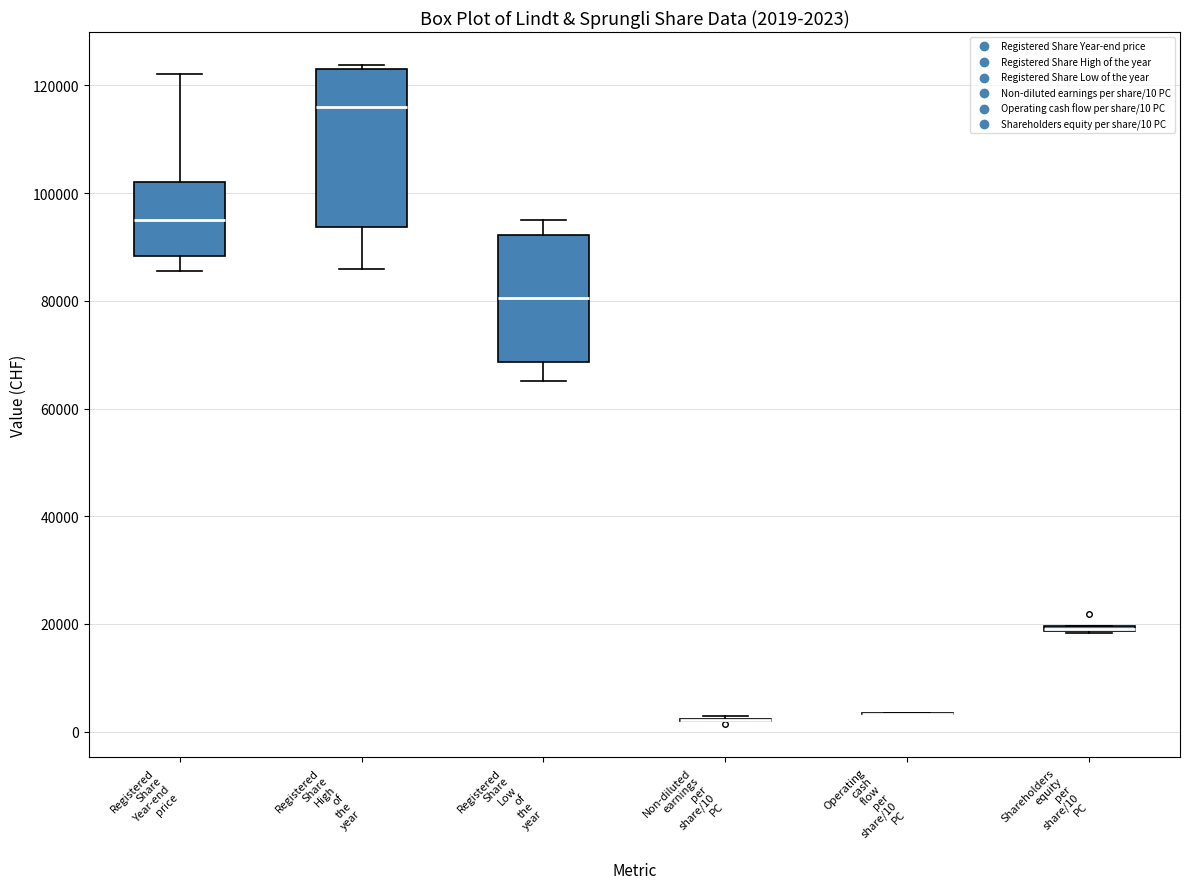

Comparing the boxes themselves (not the whiskers), which one is the tallest?

Registered Share High of the year